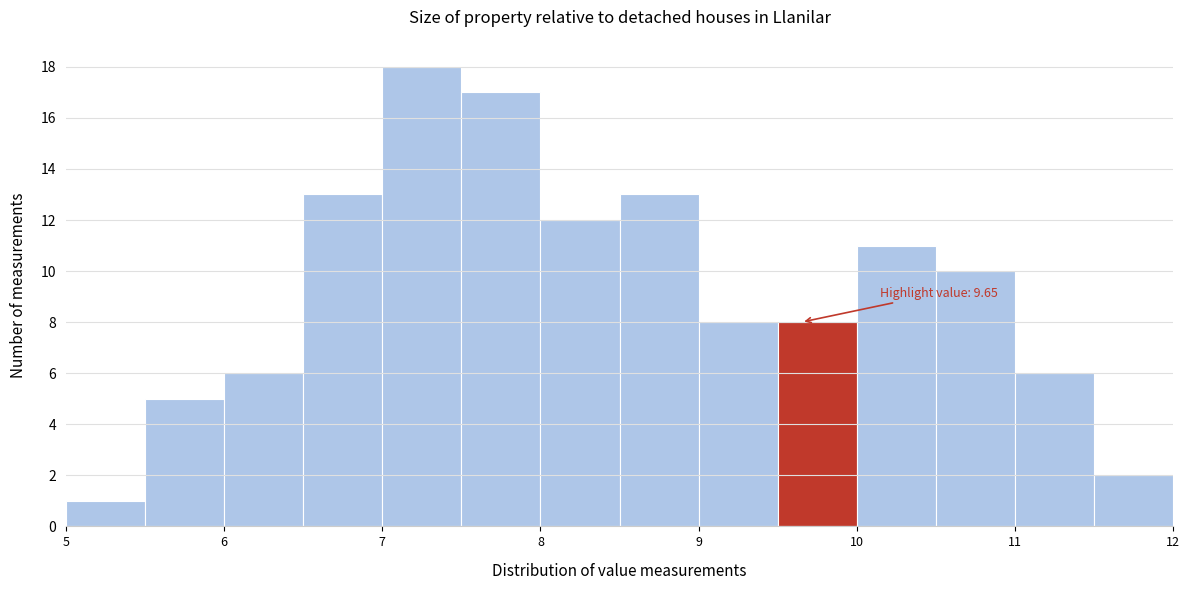

Over which range of the x-axis is the bar tallest?

7.0 to 7.5